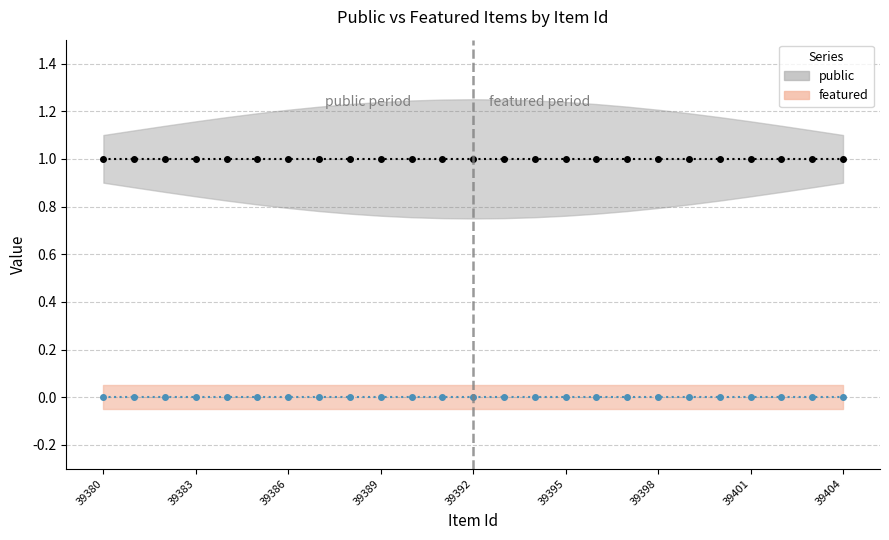

The public series shows 1 at 39385. True or false?

True